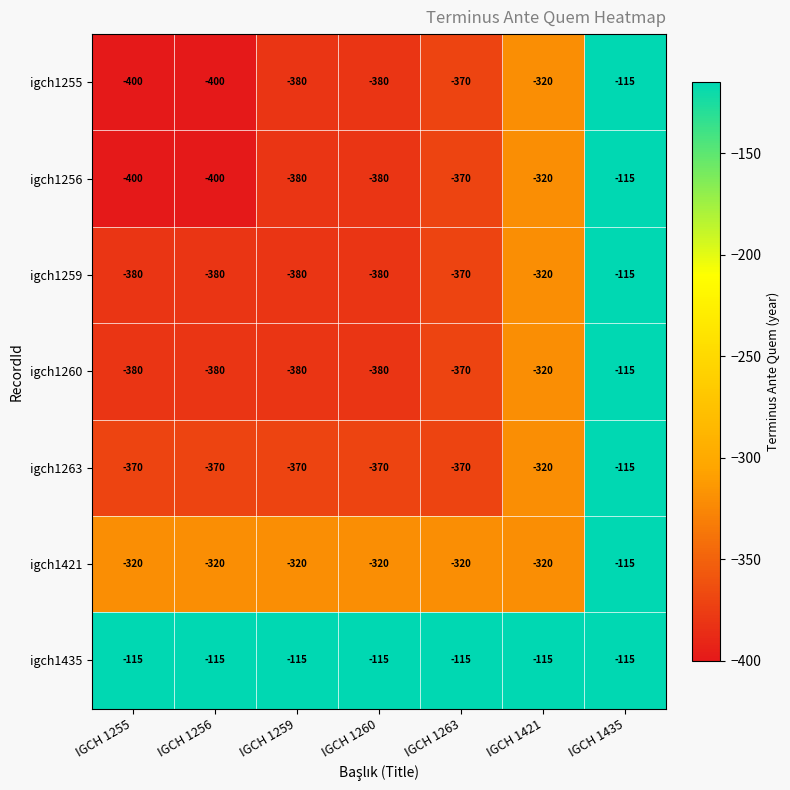

How many categories are shown in the chart?

7